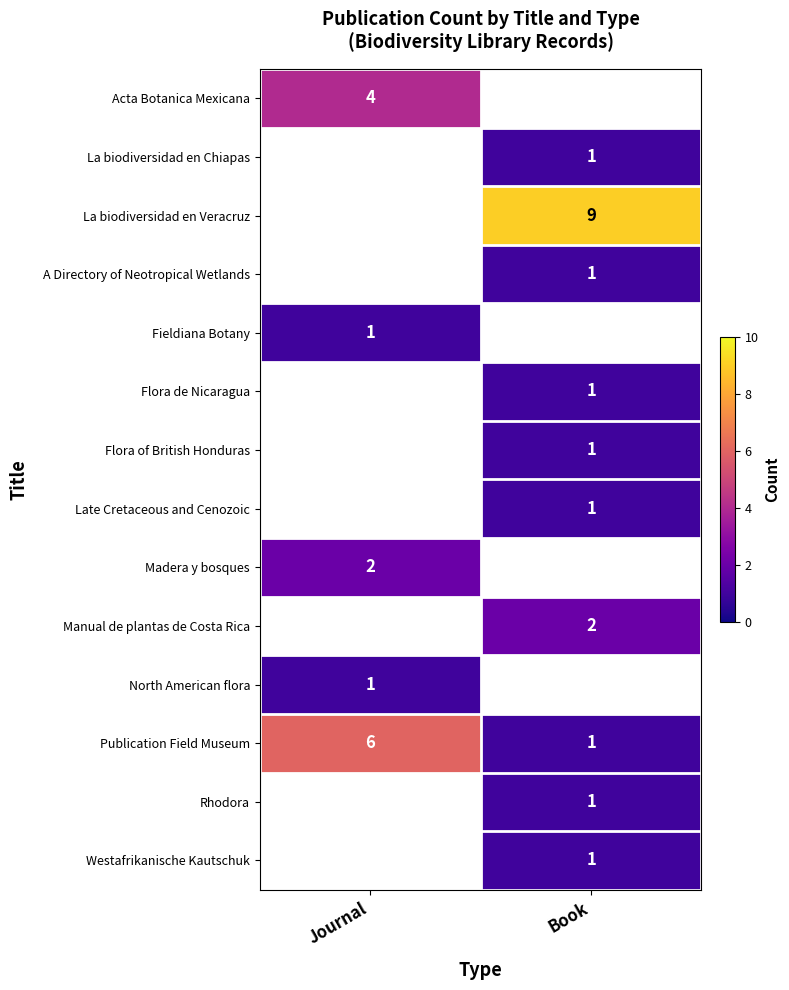

The A Directory of Neotropical Wetlands series shows 2 at Book. True or false?

False